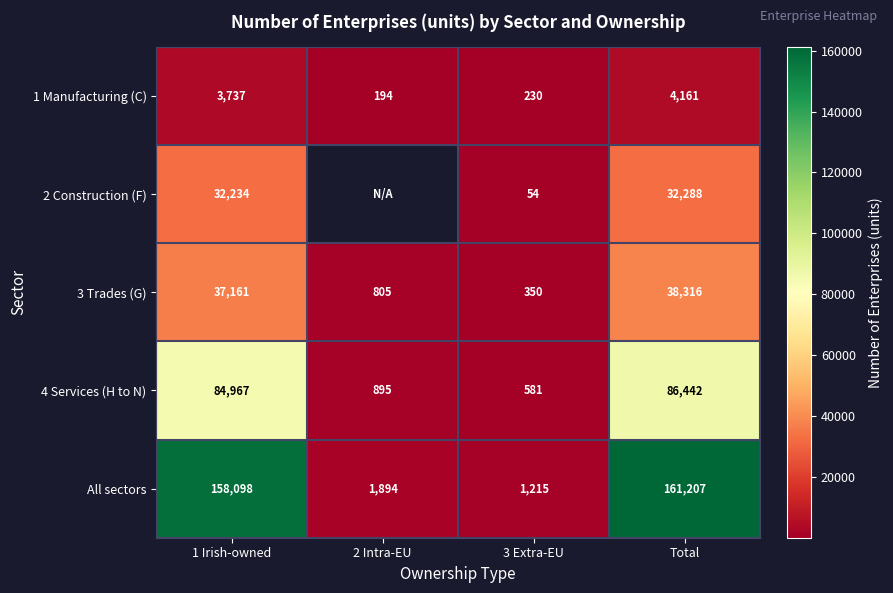

What is the difference between the second highest and second lowest values in the 1 Manufacturing (C) series?

3507